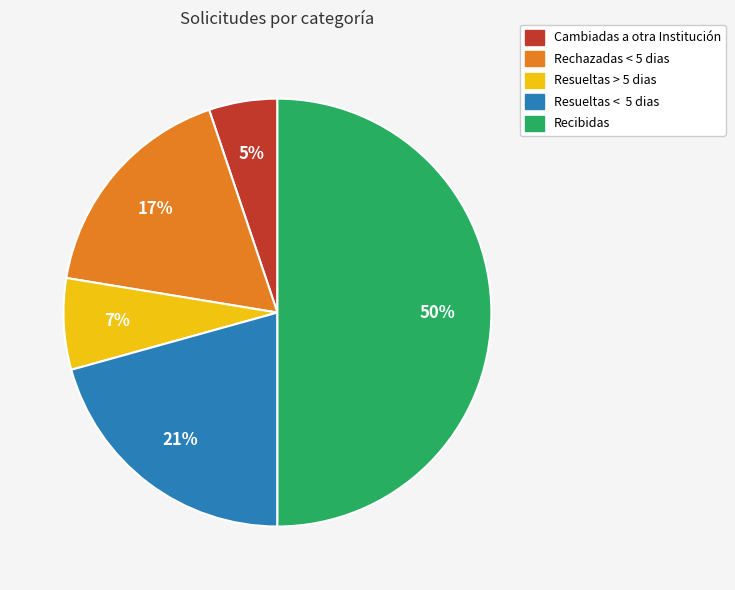

Count the number of slices in the pie.

5